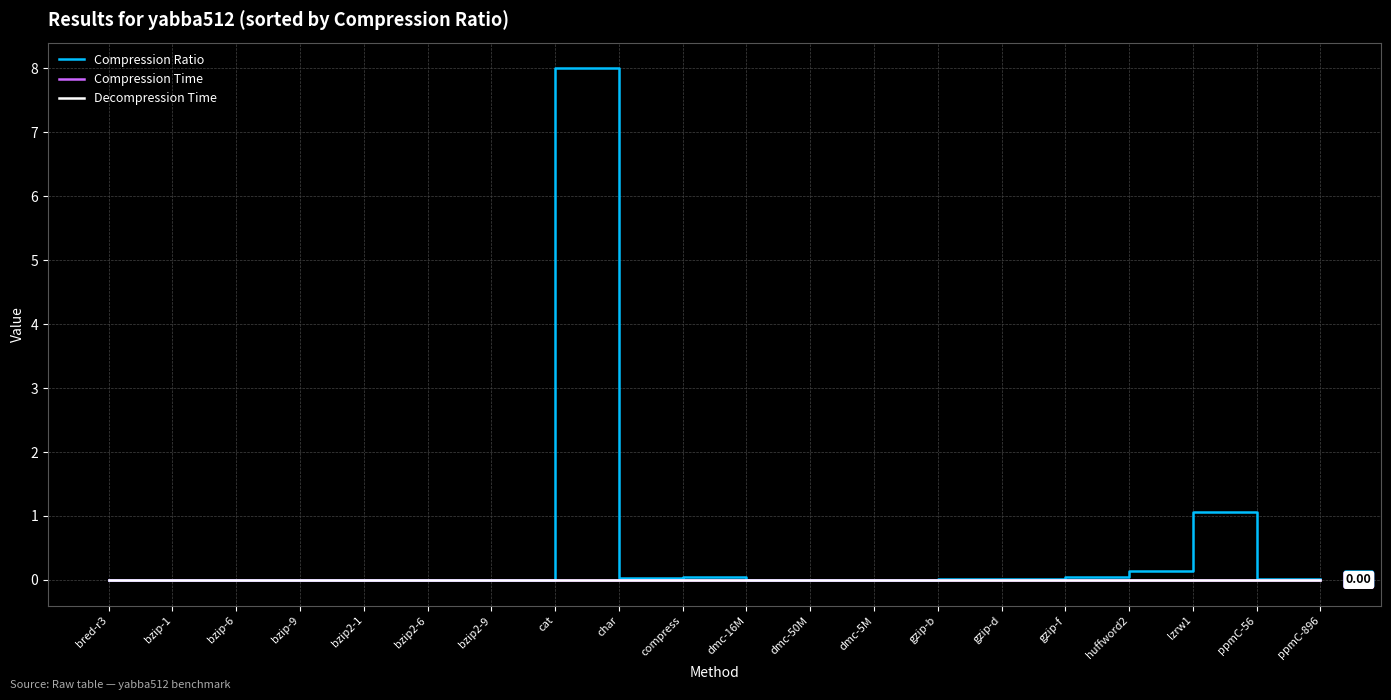

Reading left to right, what are all the values shown in this chart?

Compression Ratio: 0.0	0.0	0.0	0.0	0.0	0.0	0.0	8.0	0.0	0.0	0.0	0.0	0.0	0.0	0.0	0.0	0.1	1.1	0.0	0.0
Compression Time: 0.0	0.0	0.0	0.0	0.0	0.0	0.0	0.0	0.0	0.0	0.0	0.0	0.0	0.0	0.0	0.0	0.0	0.0	0.0	0.0
Decompression Time: 0.0	0.0	0.0	0.0	0.0	0.0	0.0	0.0	0.0	0.0	0.0	0.0	0.0	0.0	0.0	0.0	0.0	0.0	0.0	0.0